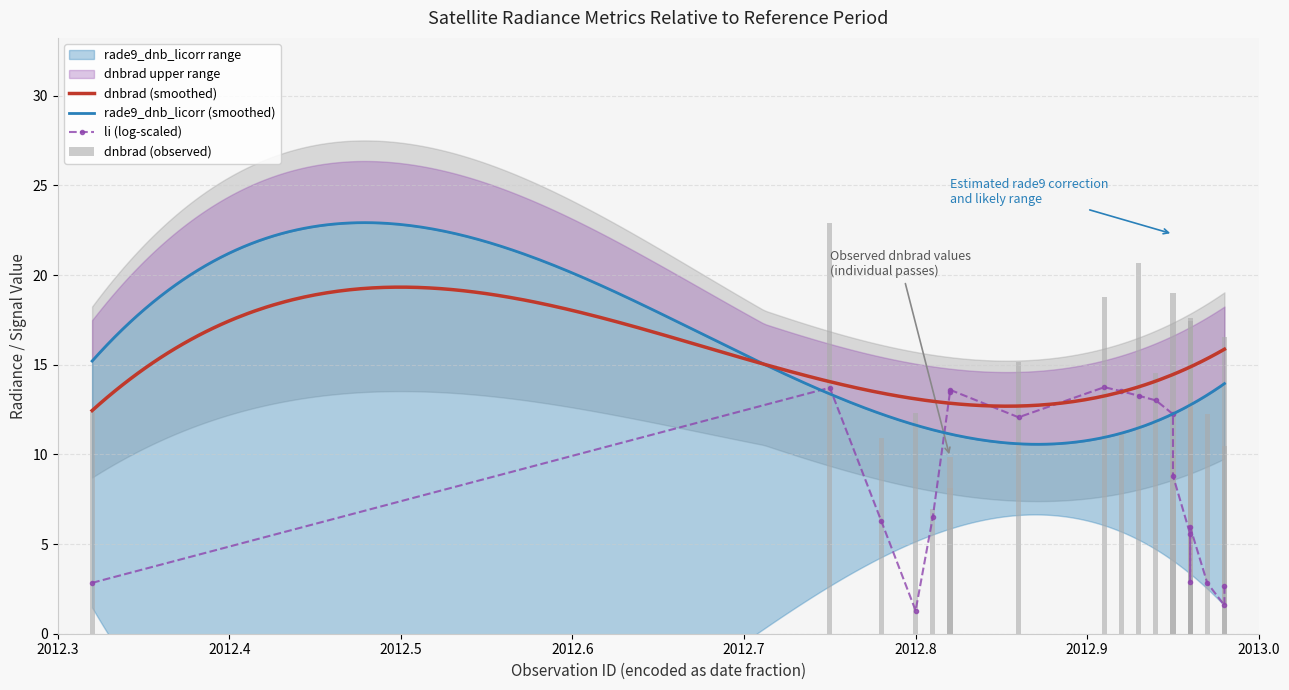

What is the value of the rade9_dnb_licorr bar at the 13th from the left?

10.9